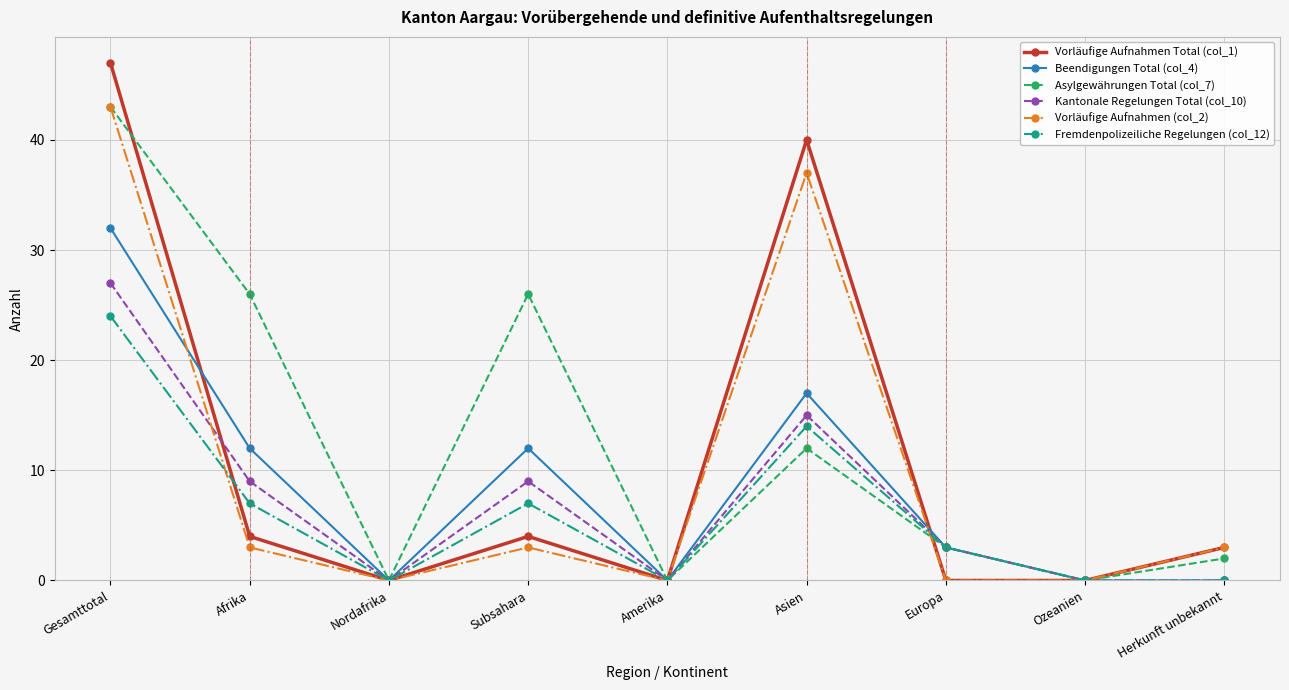

True or false: Kantonale Regelungen Total (col_10) has more than 0 interior local peaks.

True